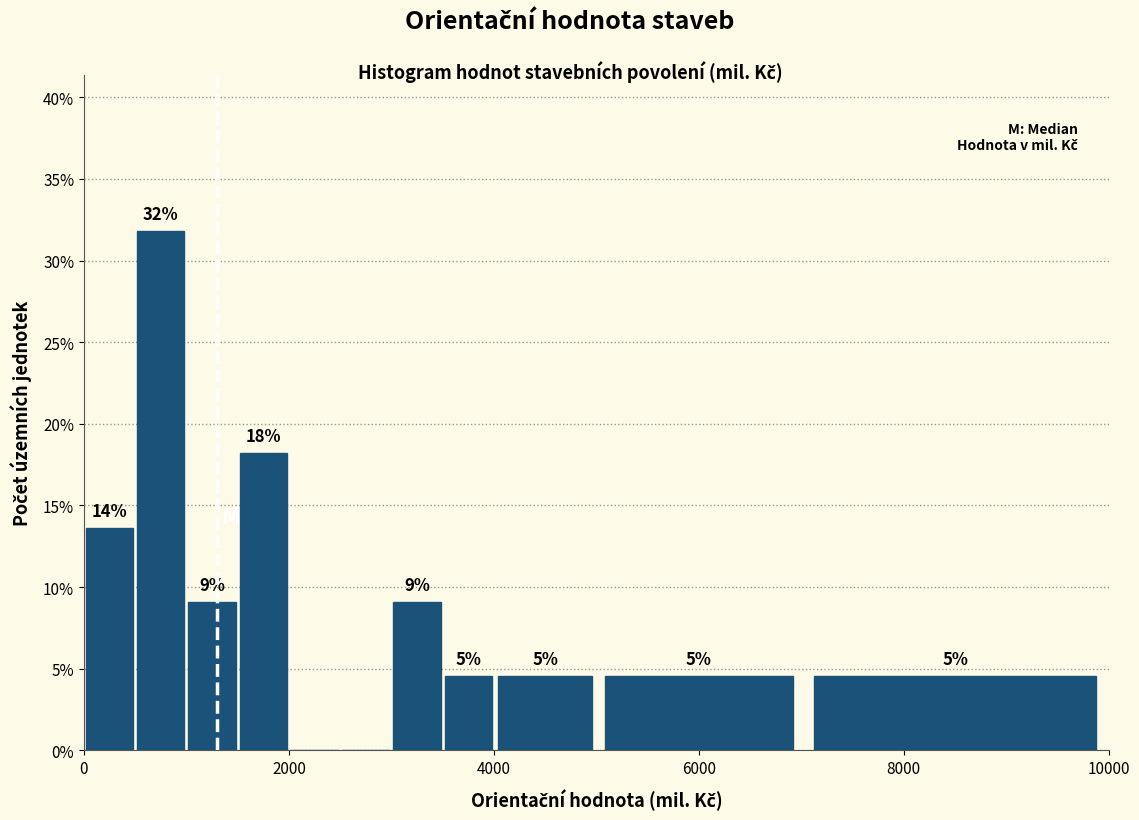

Around what value on the x-axis is the tallest bar? Give the approximate position of its centre, as read against the axis.

800